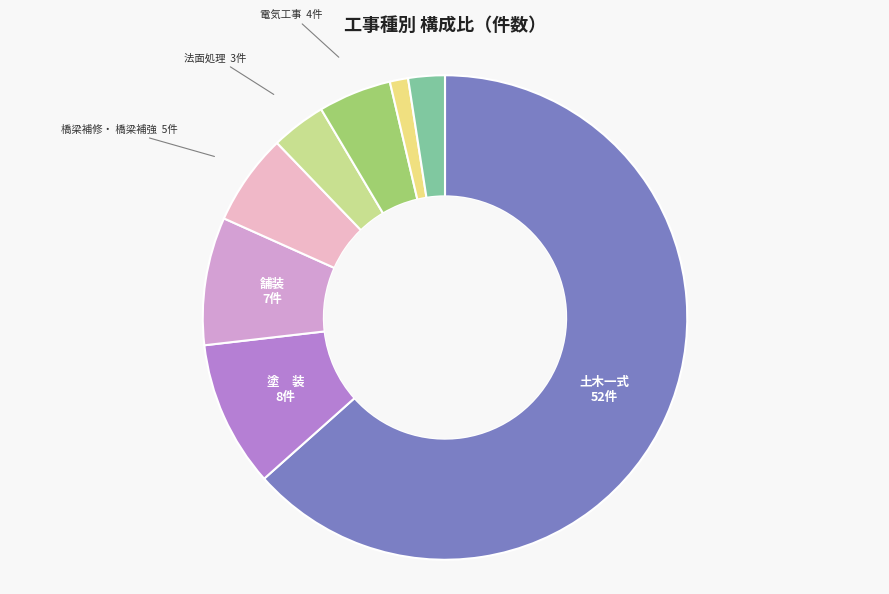

What is the ratio of the value at 塗 装 to the value at 電気工事?

2.0